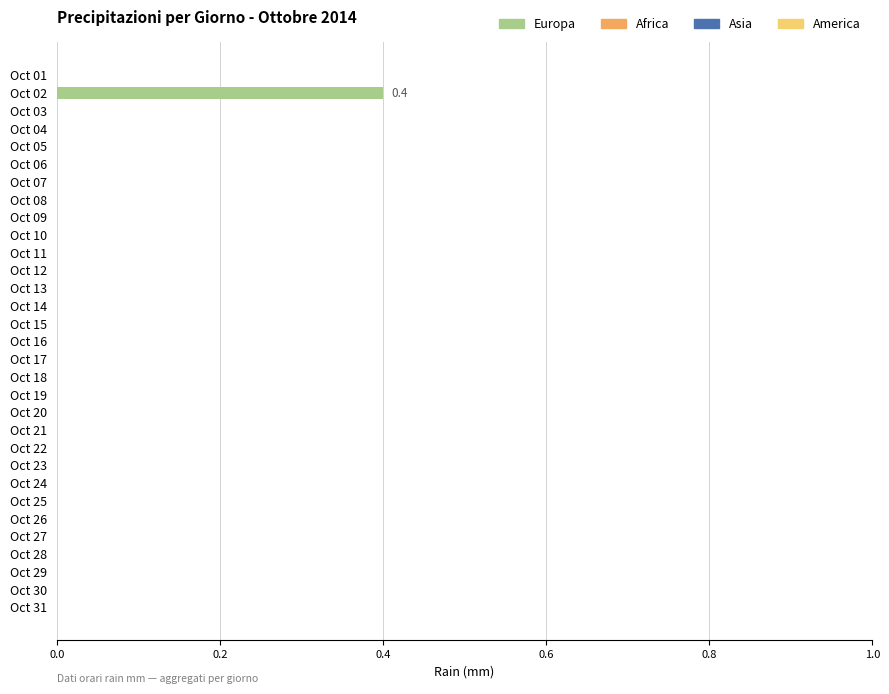

Which has a higher value, Oct 15 or Oct 02?

Oct 02